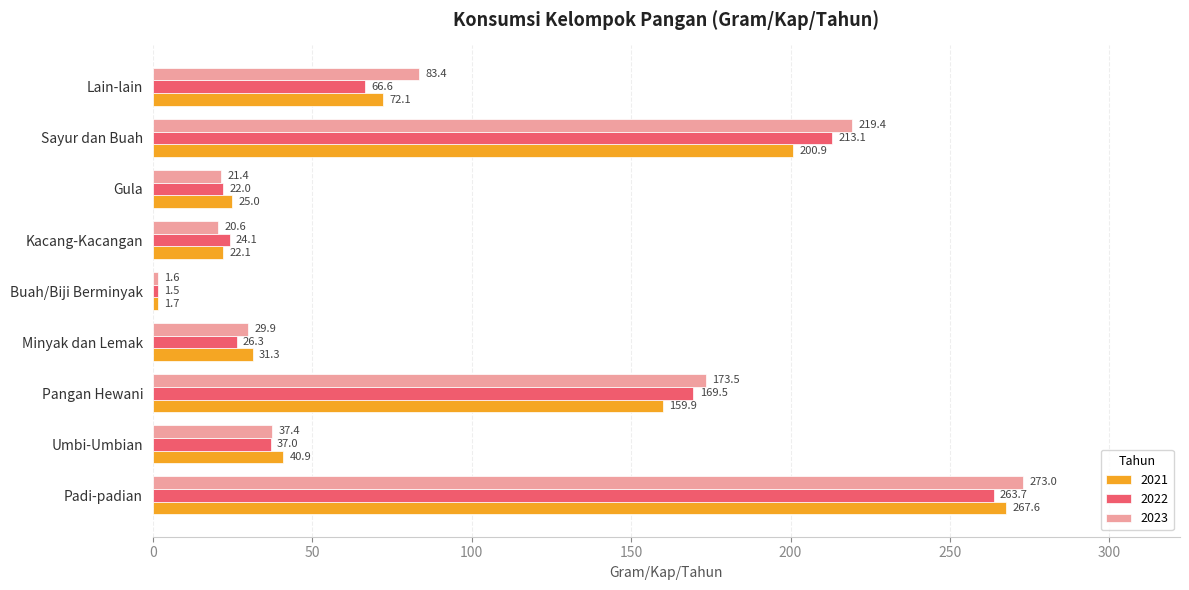

What is the spread (max minus min) of values at Gula?

3.6